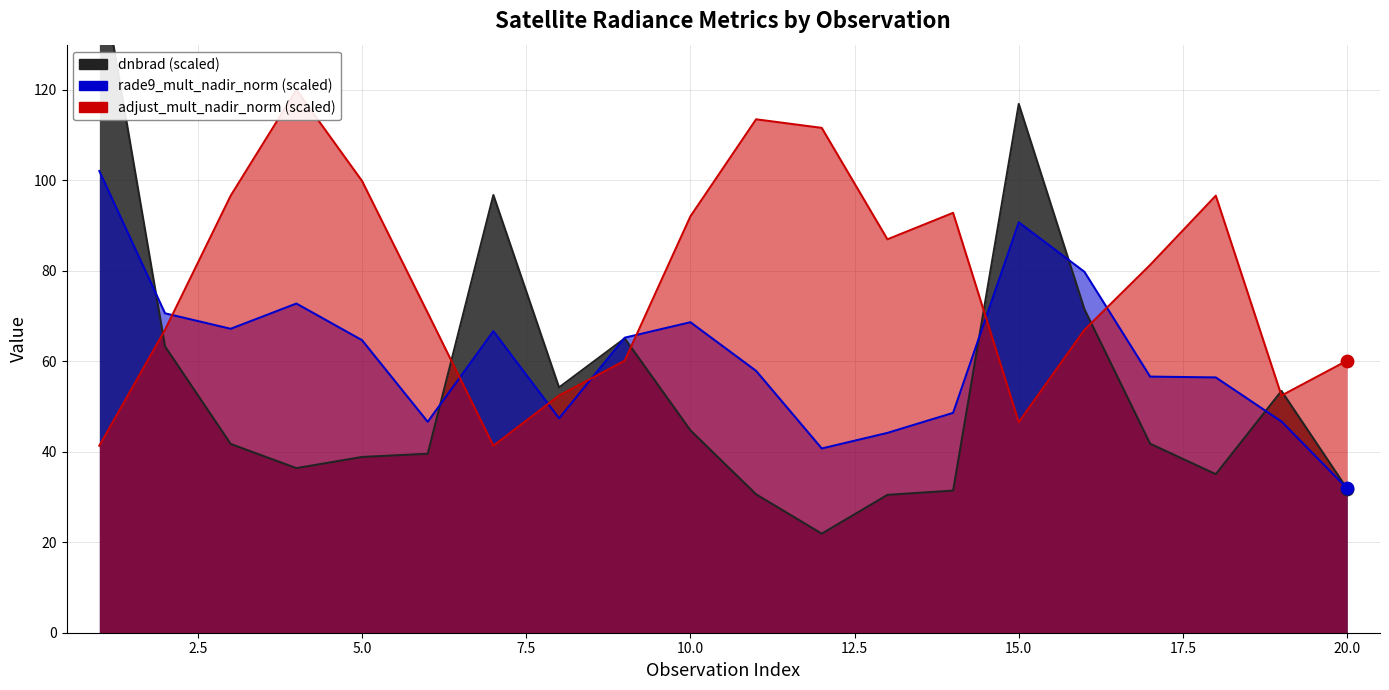

What are all the series names shown in the legend?

dnbrad, rade9_mult_nadir_norm, adjust_mult_nadir_norm